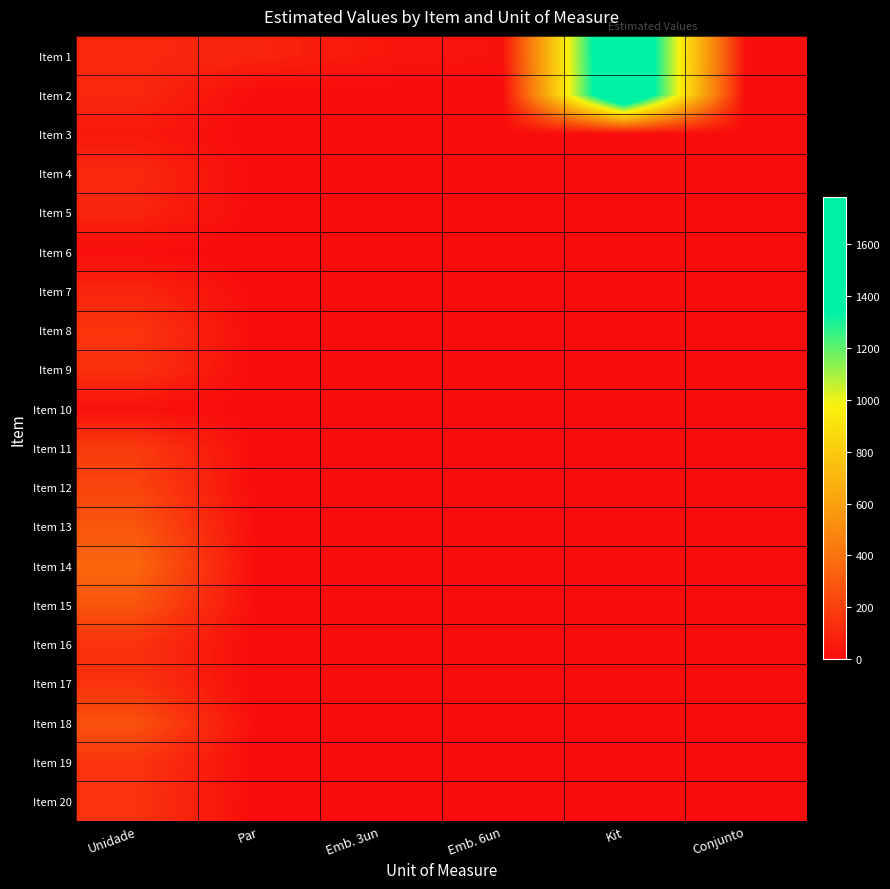

Reading right to left, list all the values displayed in this chart.

Item 1: Conjunto=13.9	Kit=1781.2	Emb. 6un=26.5	Emb. 3un=43.1	Par=93.2	Unidade=108.9
Item 2: Conjunto=0.0	Kit=1781.2	Emb. 6un=0.0	Emb. 3un=0.0	Par=0.0	Unidade=110.1
Item 3: Conjunto=0.0	Kit=0.0	Emb. 6un=0.0	Emb. 3un=0.0	Par=0.0	Unidade=49.1
Item 4: Conjunto=0.0	Kit=0.0	Emb. 6un=0.0	Emb. 3un=0.0	Par=0.0	Unidade=114.2
Item 5: Conjunto=0.0	Kit=0.0	Emb. 6un=0.0	Emb. 3un=0.0	Par=0.0	Unidade=93.2
Item 6: Conjunto=0.0	Kit=0.0	Emb. 6un=0.0	Emb. 3un=0.0	Par=0.0	Unidade=11.2
Item 7: Conjunto=0.0	Kit=0.0	Emb. 6un=0.0	Emb. 3un=0.0	Par=0.0	Unidade=98.8
Item 8: Conjunto=0.0	Kit=0.0	Emb. 6un=0.0	Emb. 3un=0.0	Par=0.0	Unidade=162.1
Item 9: Conjunto=0.0	Kit=0.0	Emb. 6un=0.0	Emb. 3un=0.0	Par=0.0	Unidade=143.8
Item 10: Conjunto=0.0	Kit=0.0	Emb. 6un=0.0	Emb. 3un=0.0	Par=0.0	Unidade=21.5
Item 11: Conjunto=0.0	Kit=0.0	Emb. 6un=0.0	Emb. 3un=0.0	Par=0.0	Unidade=183.4
Item 12: Conjunto=0.0	Kit=0.0	Emb. 6un=0.0	Emb. 3un=0.0	Par=0.0	Unidade=218.9
Item 13: Conjunto=0.0	Kit=0.0	Emb. 6un=0.0	Emb. 3un=0.0	Par=0.0	Unidade=284.0
Item 14: Conjunto=0.0	Kit=0.0	Emb. 6un=0.0	Emb. 3un=0.0	Par=0.0	Unidade=353.8
Item 15: Conjunto=0.0	Kit=0.0	Emb. 6un=0.0	Emb. 3un=0.0	Par=0.0	Unidade=279.3
Item 16: Conjunto=0.0	Kit=0.0	Emb. 6un=0.0	Emb. 3un=0.0	Par=0.0	Unidade=147.9
Item 17: Conjunto=0.0	Kit=0.0	Emb. 6un=0.0	Emb. 3un=0.0	Par=0.0	Unidade=147.9
Item 18: Conjunto=0.0	Kit=0.0	Emb. 6un=0.0	Emb. 3un=0.0	Par=0.0	Unidade=272.2
Item 19: Conjunto=0.0	Kit=0.0	Emb. 6un=0.0	Emb. 3un=0.0	Par=0.0	Unidade=159.8
Item 20: Conjunto=0.0	Kit=0.0	Emb. 6un=0.0	Emb. 3un=0.0	Par=0.0	Unidade=153.9